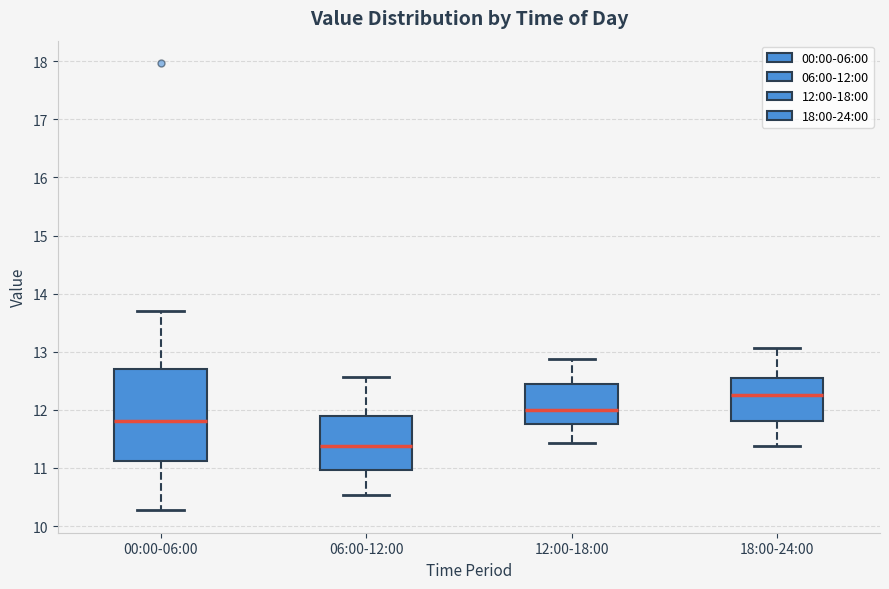

Which box's median line is the lowest?

06:00-12:00